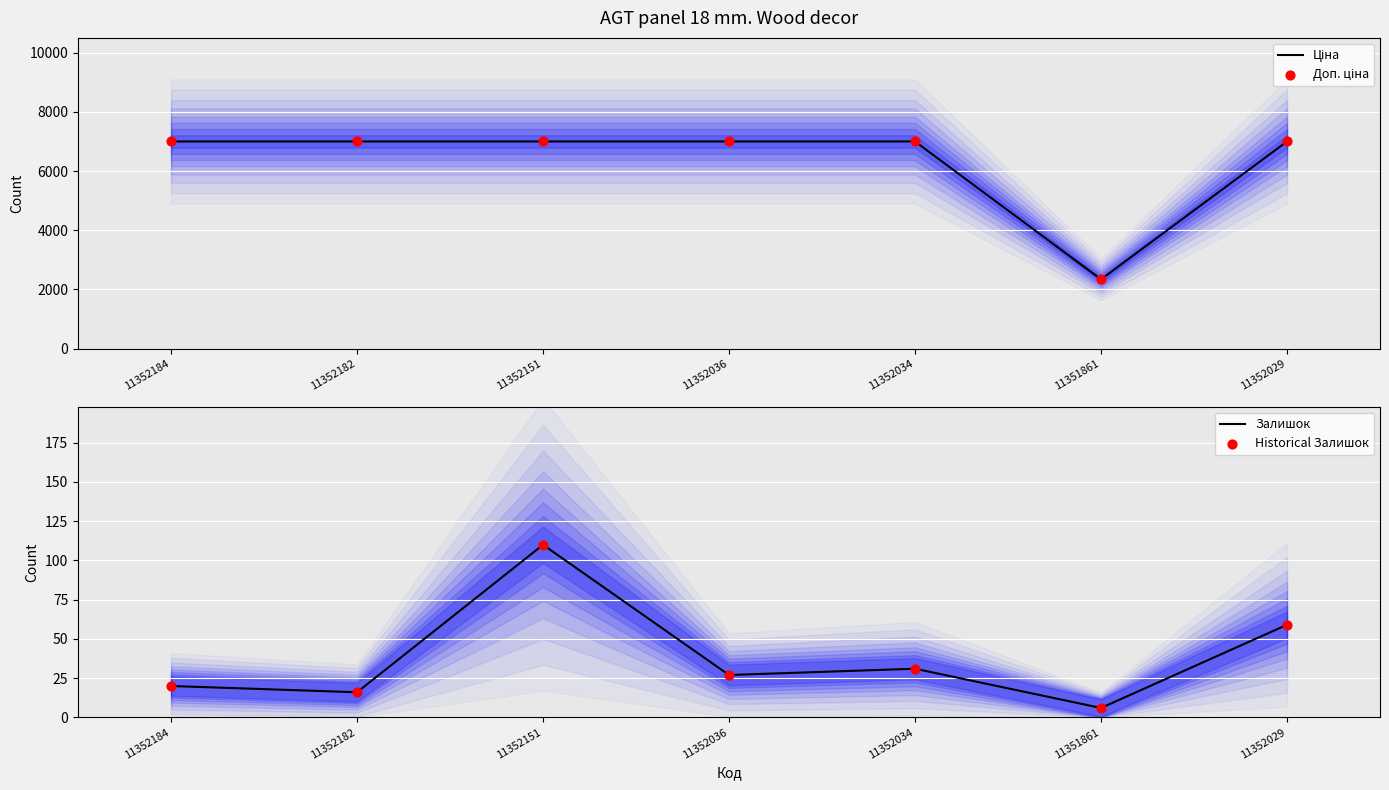

What is the total value across all series at 11352034?

14067.3